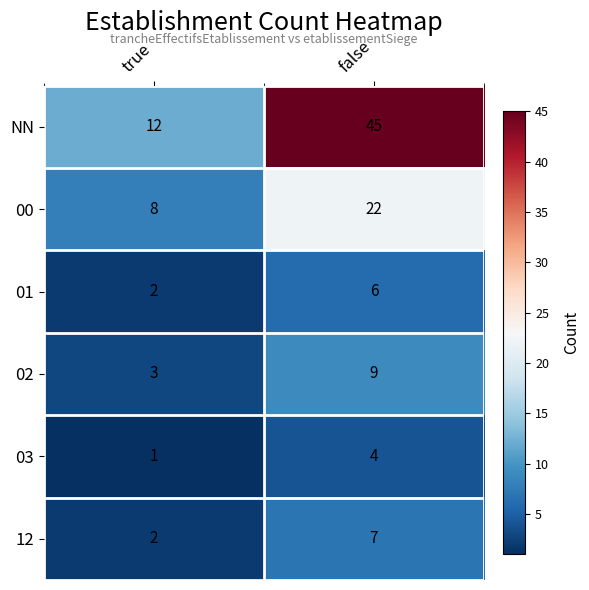

Where is 12 nearest to the value 4?

true